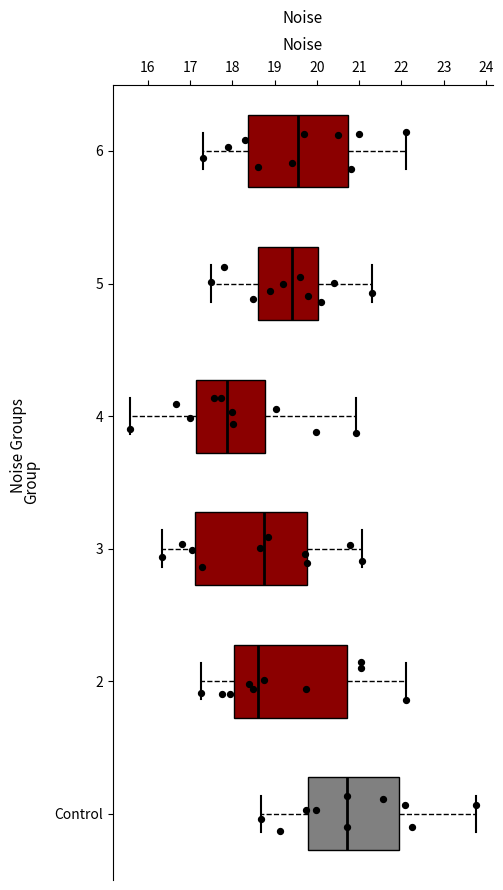

Reading bottom to top, read every box against the x-axis: the position of its median line, the range the box covers, and the ends of its whiskers. The values are not printed on the chart, so give them approximately, as read against the axis.

Control: median 20.7, box 19.8 to 22.0, whiskers 18.7 to 23.8
2: median 18.6, box 18.0 to 20.7, whiskers 17.3 to 22.1
3: median 18.7, box 17.1 to 19.8, whiskers 16.3 to 21.1
4: median 17.9, box 17.1 to 18.8, whiskers 15.6 to 20.9
5: median 19.4, box 18.6 to 20.0, whiskers 17.5 to 21.3
6: median 19.6, box 18.4 to 20.7, whiskers 17.3 to 22.1